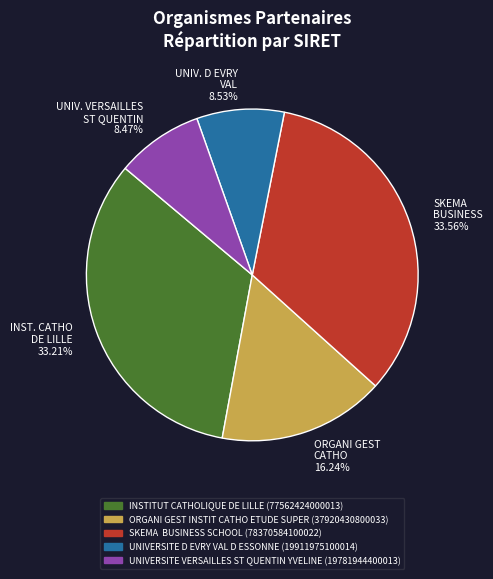

Is there any slice that represents more than half of the pie?

No